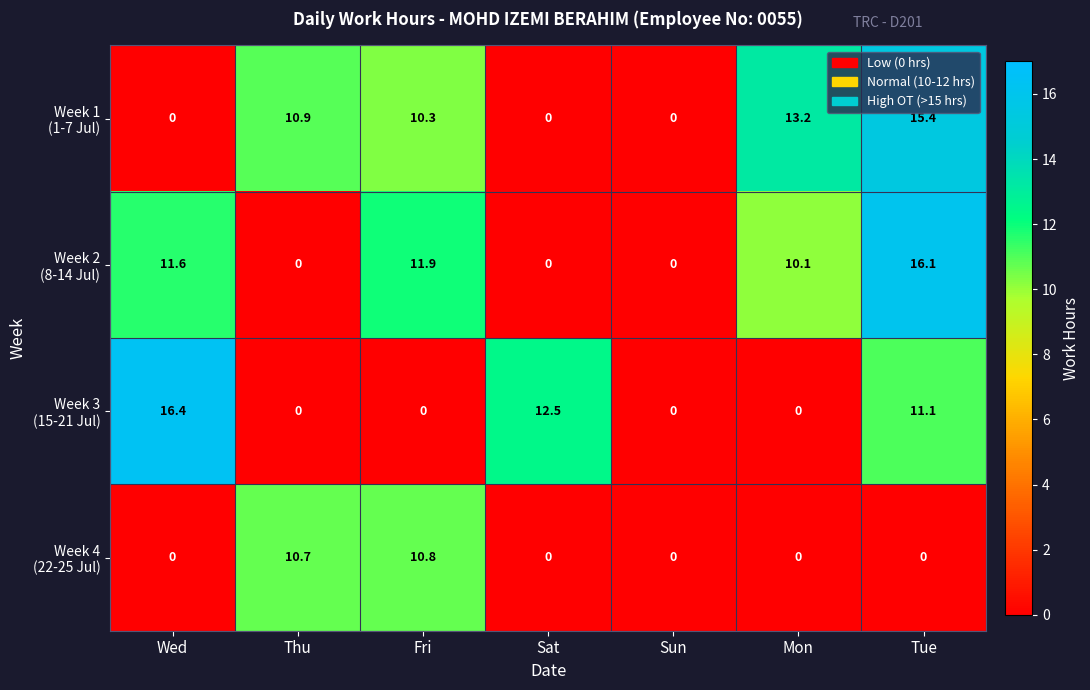

What is the spread (max minus min) of values at Thu?

10.9